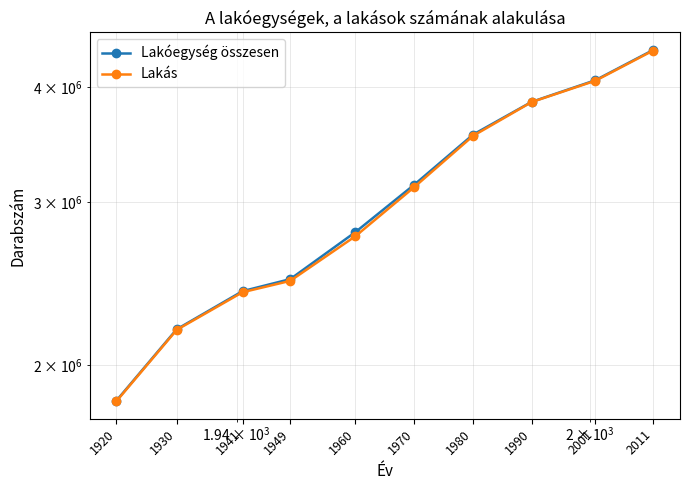

Between 1930 and 1980, which series saw the biggest shift?

Lakóegység összesen